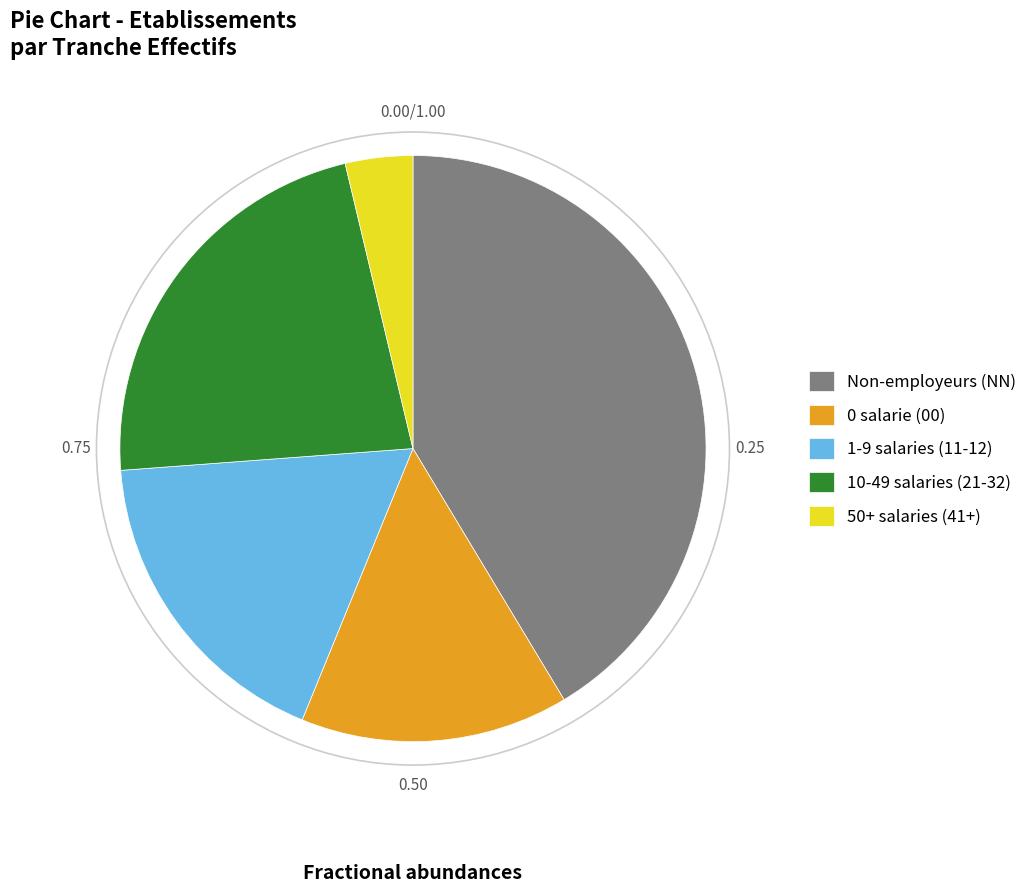

Which slice is the smallest?

50+ salaries (41+)